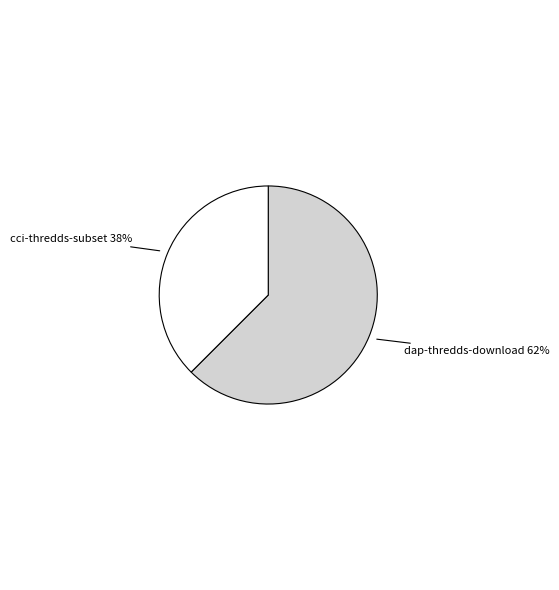

To the nearest percent, what is the average slice percentage?

50%